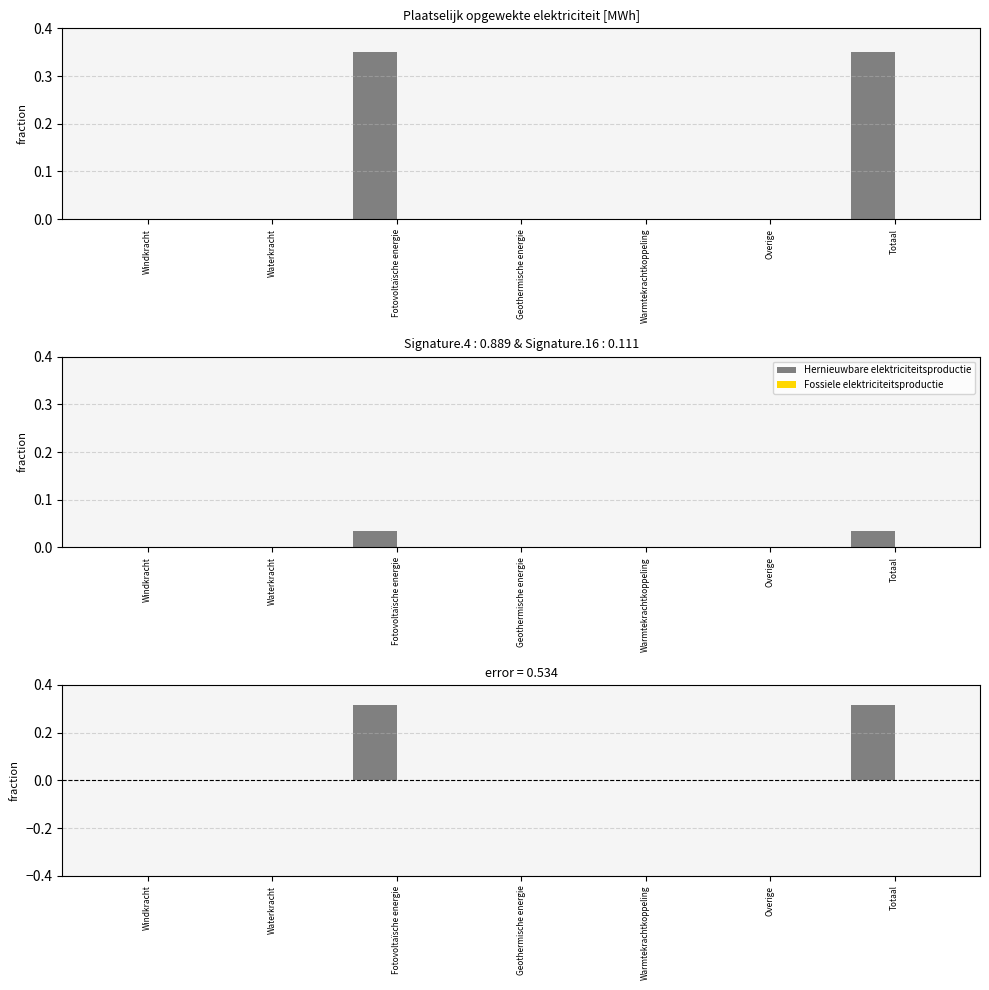

How many distinct data groups are displayed?

2